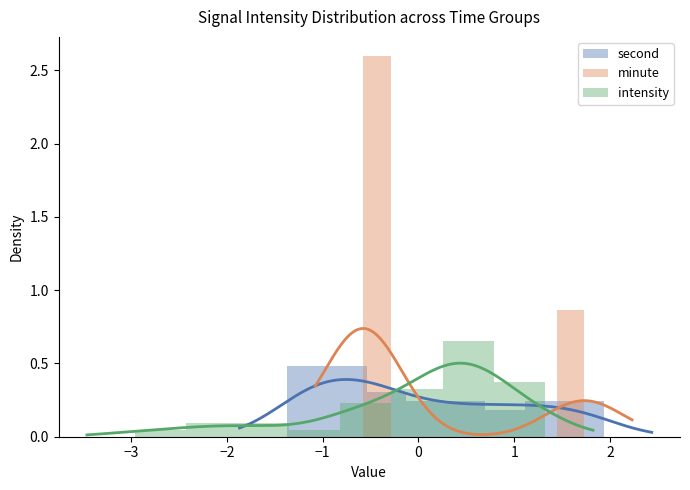

Rank the series by their maximum value, from highest to lowest.

minute, intensity, second